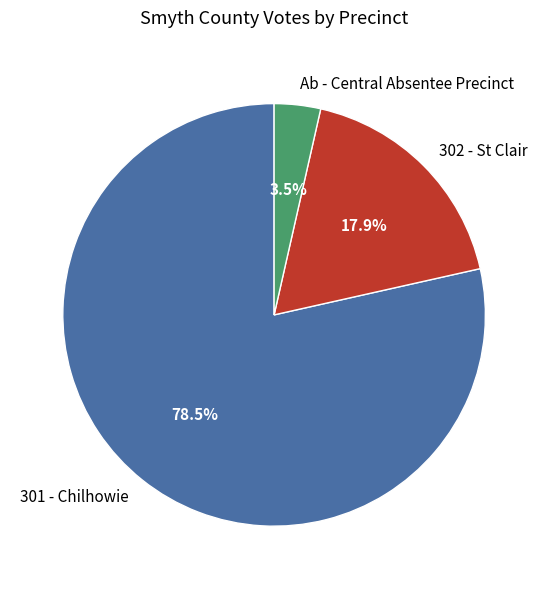

What is the smallest slice in the pie chart?

Ab - Central Absentee Precinct